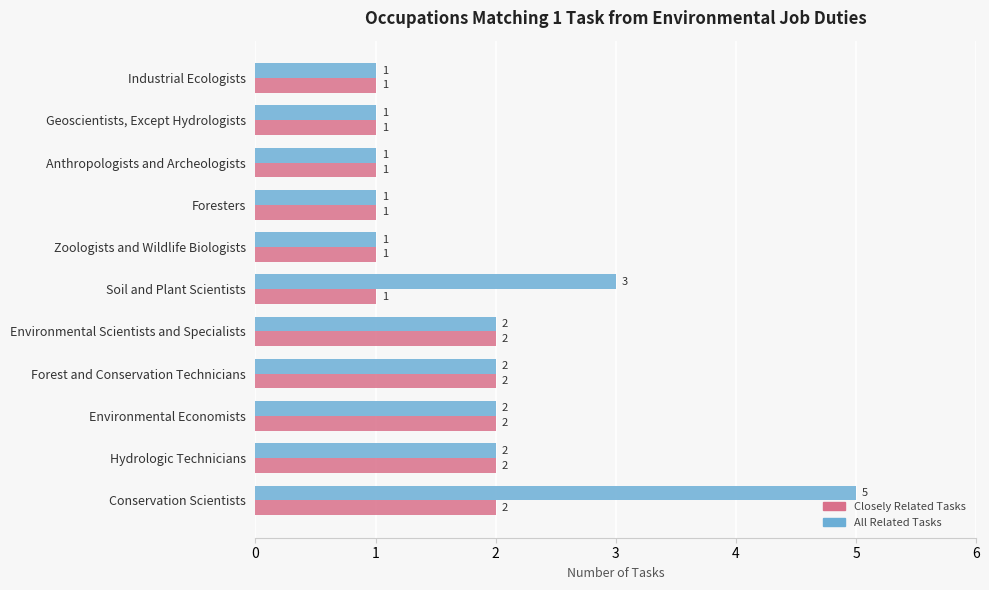

What is the average value of the All Related Tasks series?

2